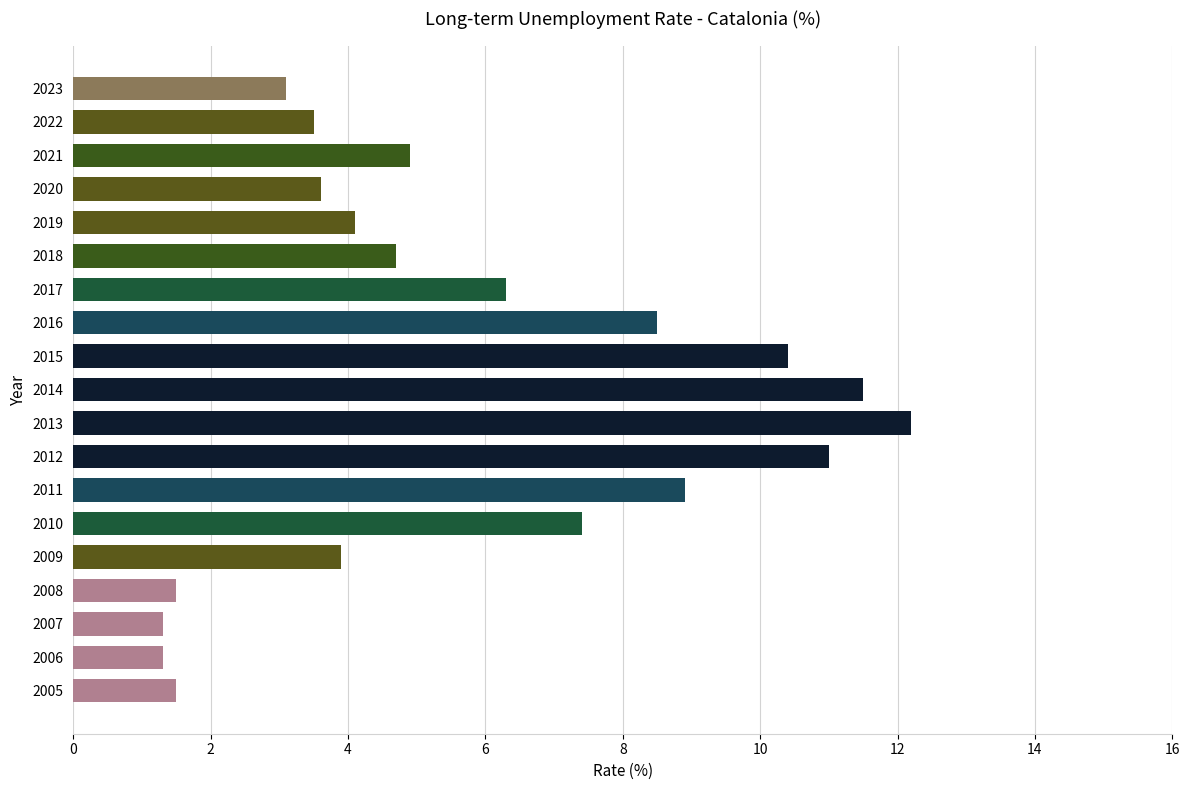

Does the chart contain any negative values?

No